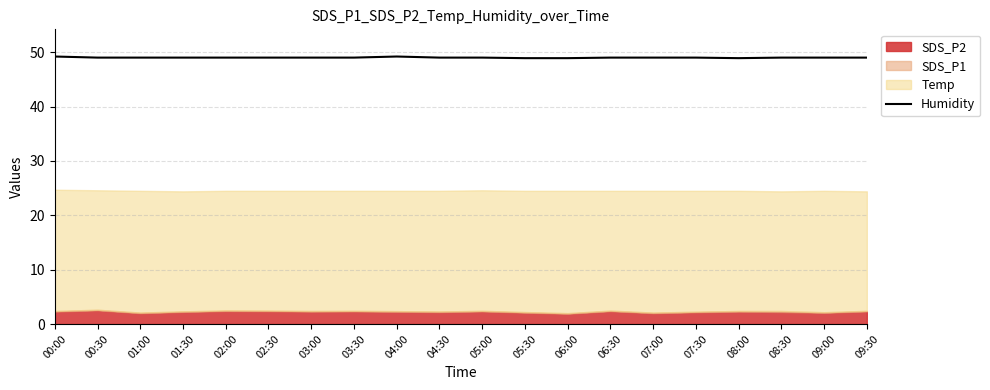

What is the difference between the maximum and minimum values?

0.3